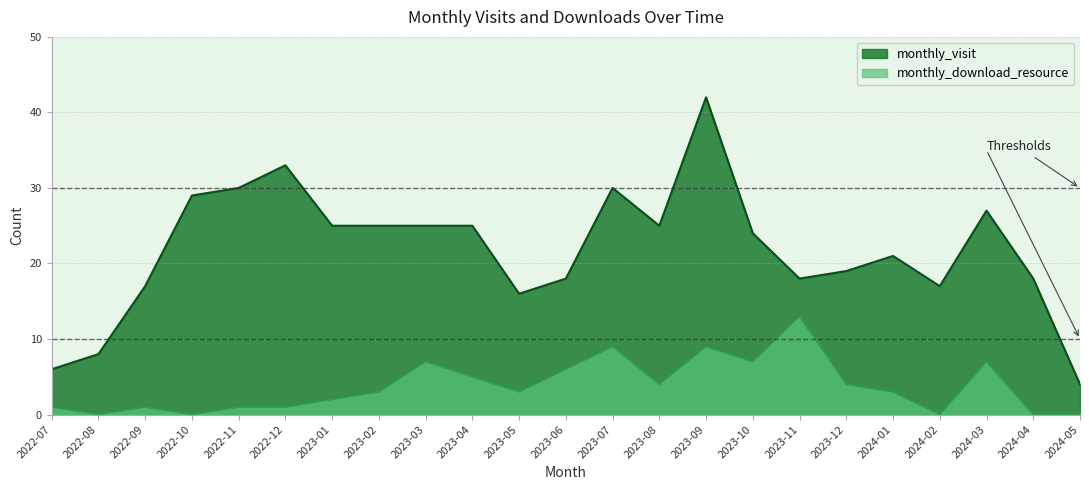

List the series in order of their peak value, lowest first.

monthly_download_resource, monthly_visit